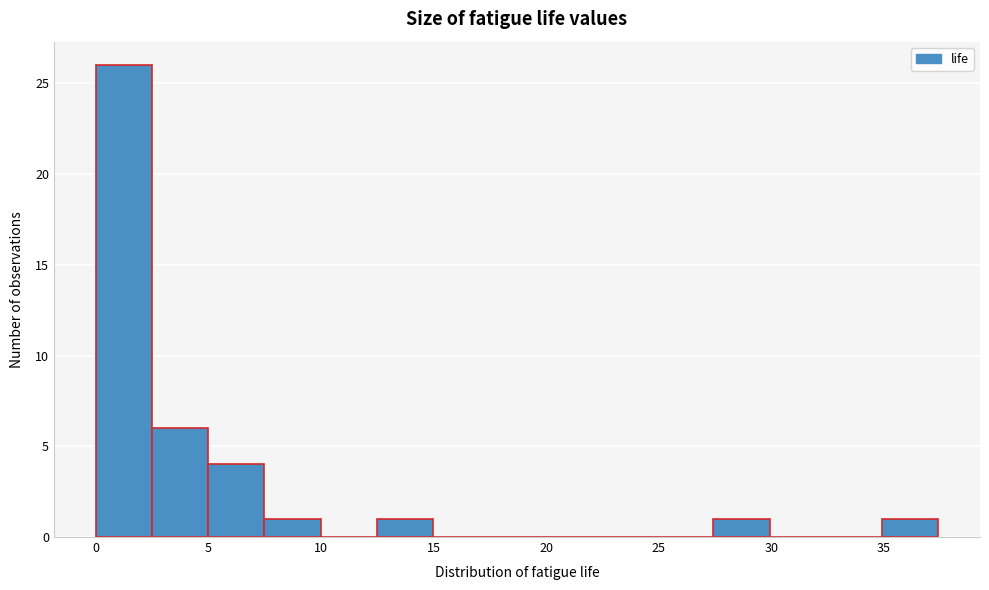

Reading left to right, list every bar in this chart as the range it spans on the x-axis followed by its height. Neither the bar edges nor the heights are printed on the chart, so give them approximately, as read against the axes.

0.0 to 2.5: 26
2.5 to 5.0: 6
5.0 to 7.5: 4
7.5 to 10.0: 1
10.0 to 12.5: 0
12.5 to 15.0: 1
15.0 to 17.5: 0
17.5 to 20.0: 0
20.0 to 22.5: 0
22.5 to 25.0: 0
25.0 to 27.5: 0
27.5 to 30.0: 1
30.0 to 32.5: 0
32.5 to 35.0: 0
35.0 to 37.5: 1